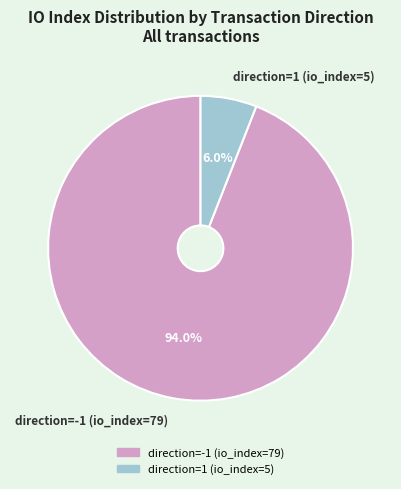

The direction=-1 (io_index=79) slice represents 86% of the pie. True or false?

False